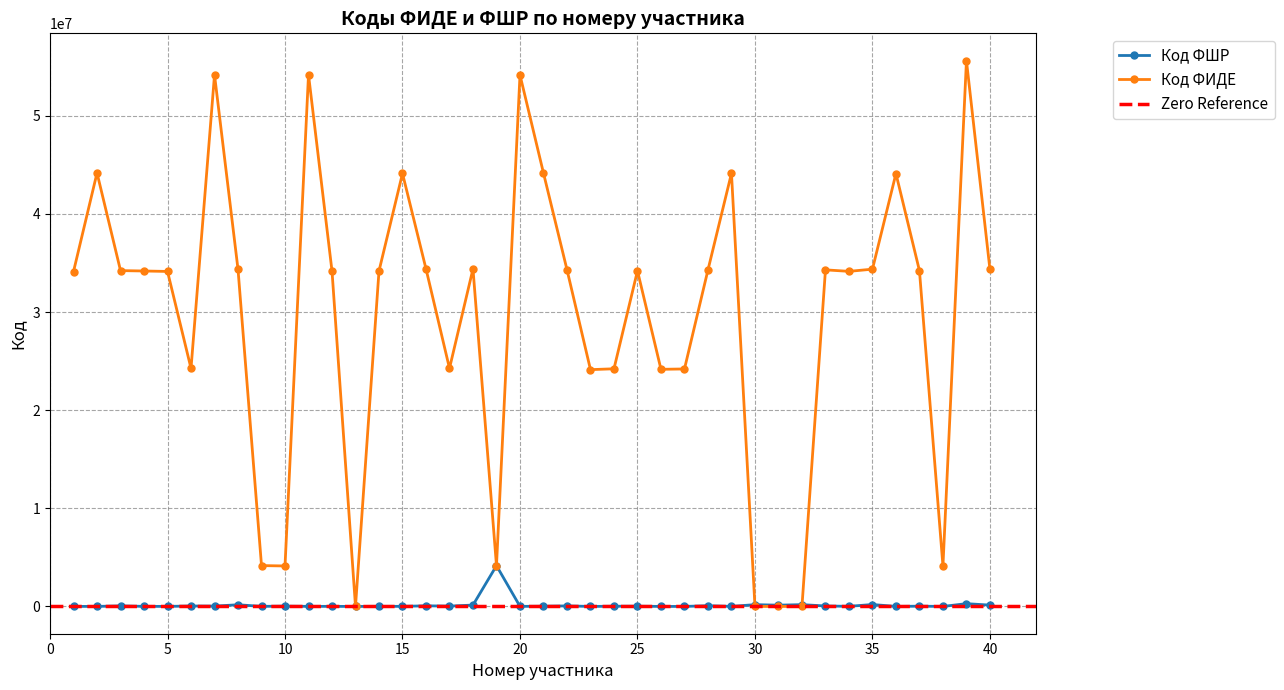

Which category has the lowest value across all series?

13